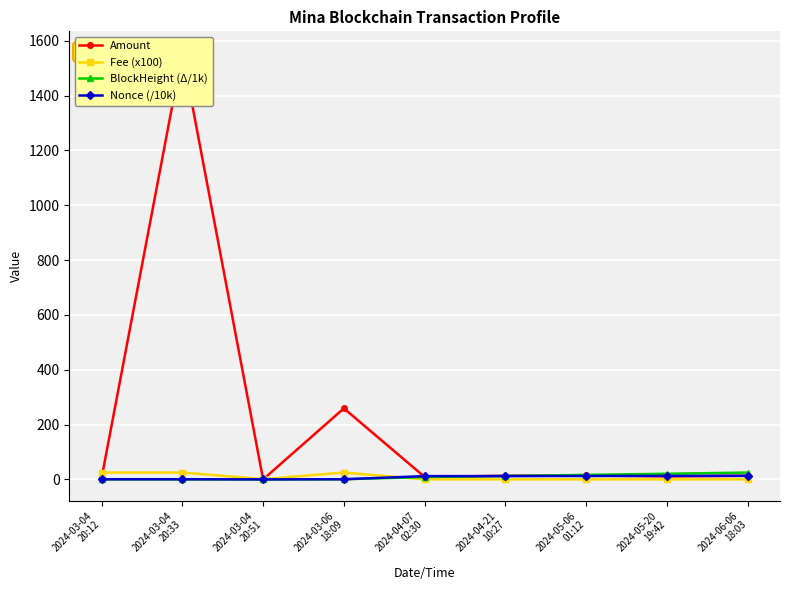

How many categories are shown in the chart?

9